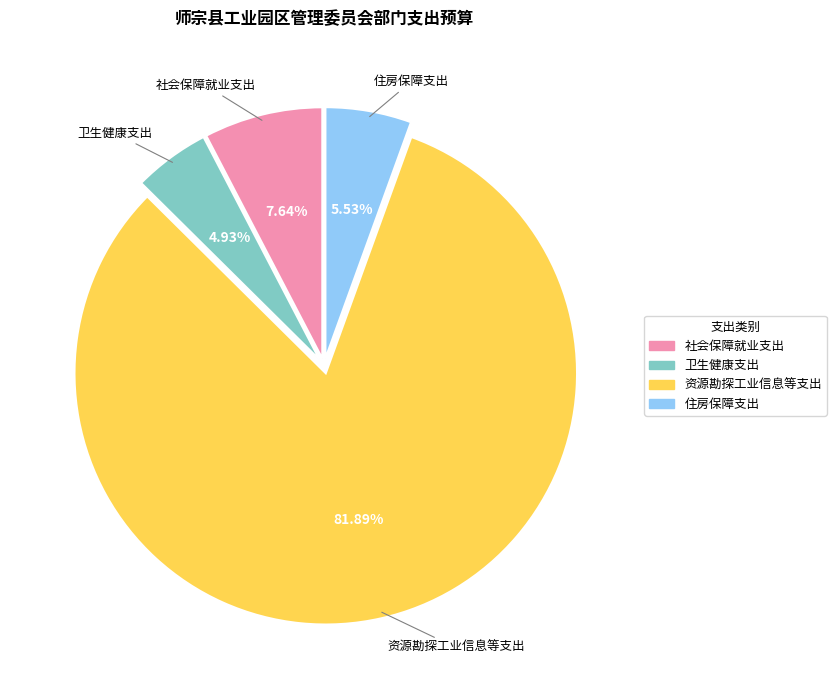

Which has a higher value, 卫生健康支出 or 资源勘探工业信息等支出?

资源勘探工业信息等支出